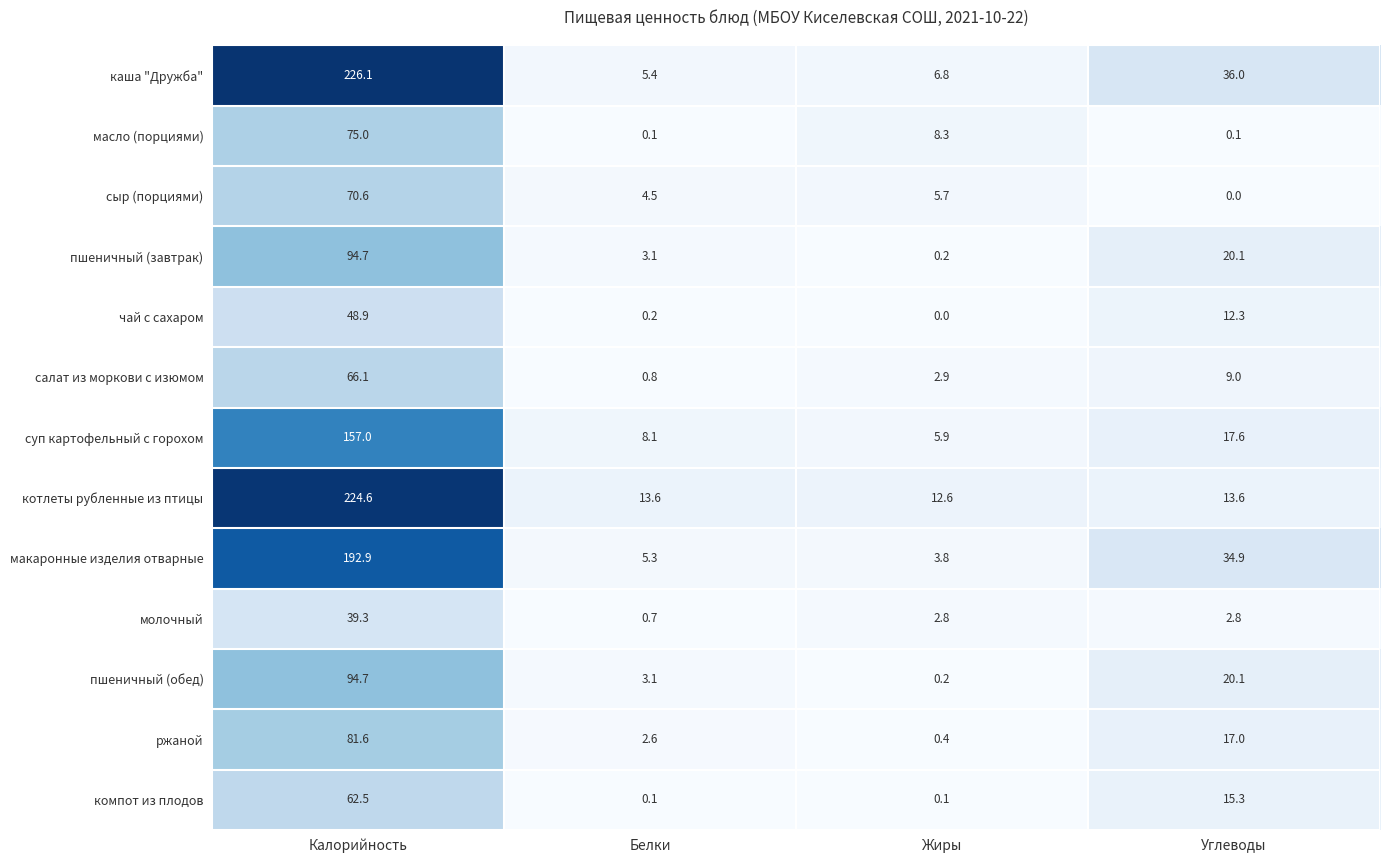

The компот из плодов series shows 15.3 at Углеводы. True or false?

True